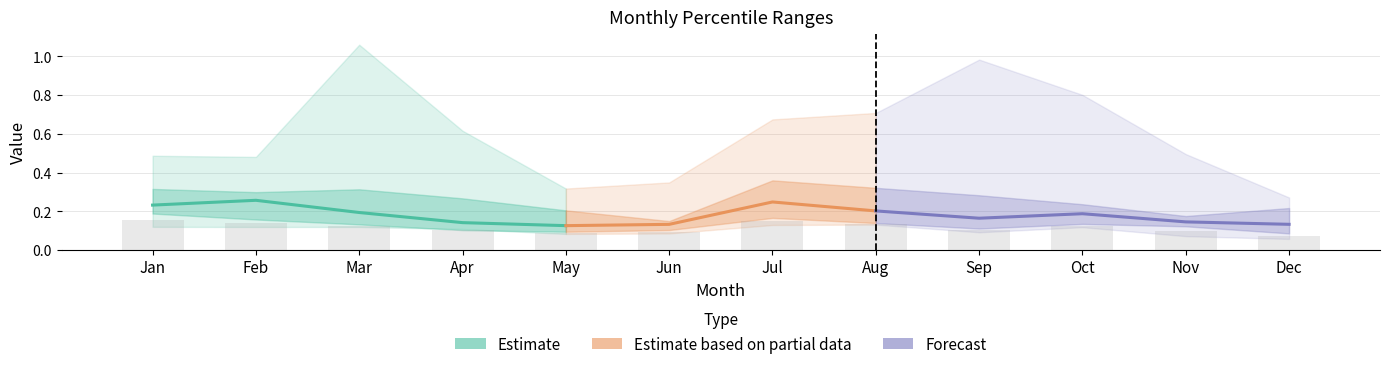

At Jan, list the series in order from largest to smallest.

pct95, pct75, pct50, pct25, pct05